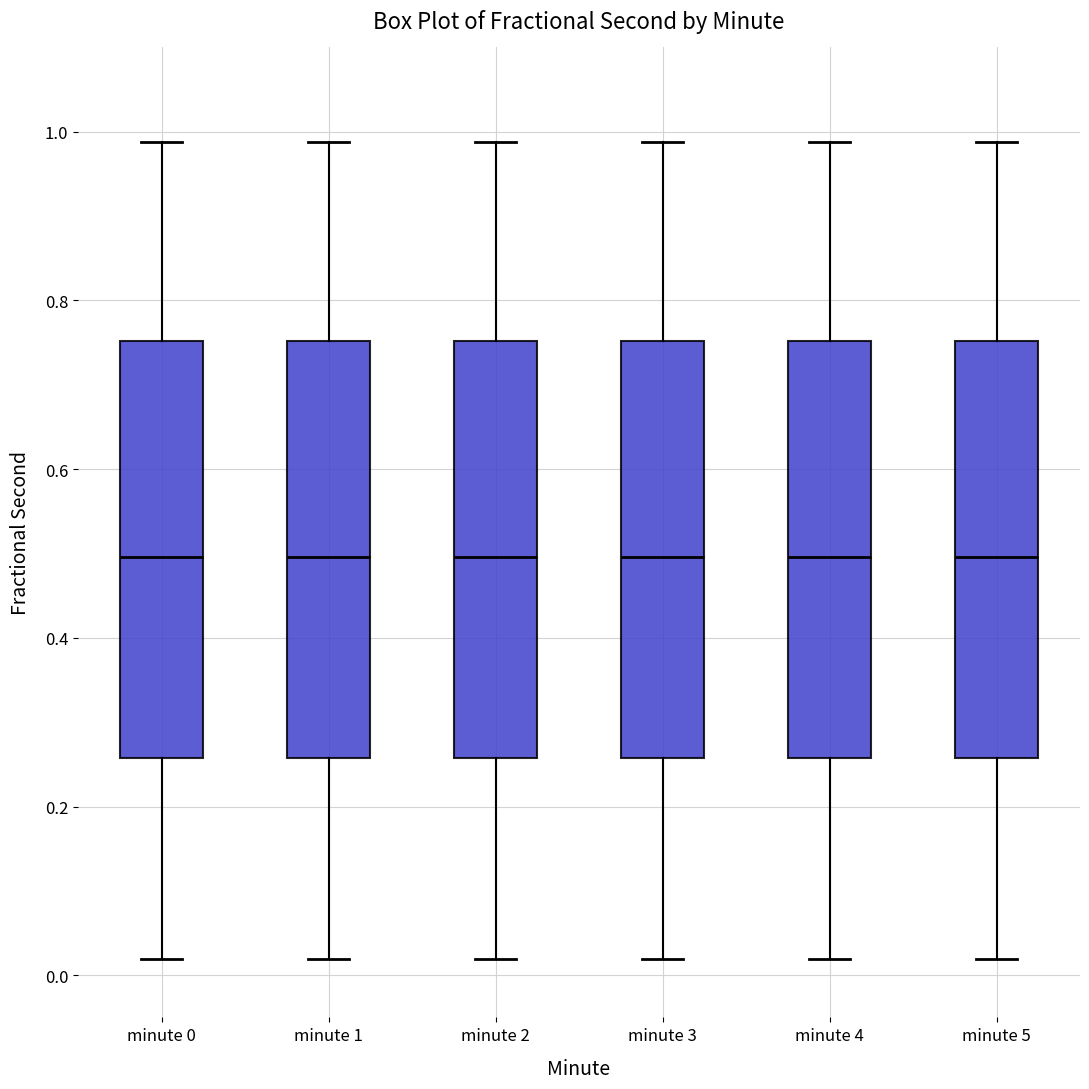

Reading left to right, transcribe this box plot: for each box, give where its median line is, the range the box spans, and where its two whiskers end, as read against the y-axis. The values are not printed on the chart, so give them approximately, as read against the axis.

minute 0: median 0.50, box 0.26 to 0.76, whiskers 0.02 to 0.98
minute 1: median 0.50, box 0.26 to 0.76, whiskers 0.02 to 0.98
minute 2: median 0.50, box 0.26 to 0.76, whiskers 0.02 to 0.98
minute 3: median 0.50, box 0.26 to 0.76, whiskers 0.02 to 0.98
minute 4: median 0.50, box 0.26 to 0.76, whiskers 0.02 to 0.98
minute 5: median 0.50, box 0.26 to 0.76, whiskers 0.02 to 0.98